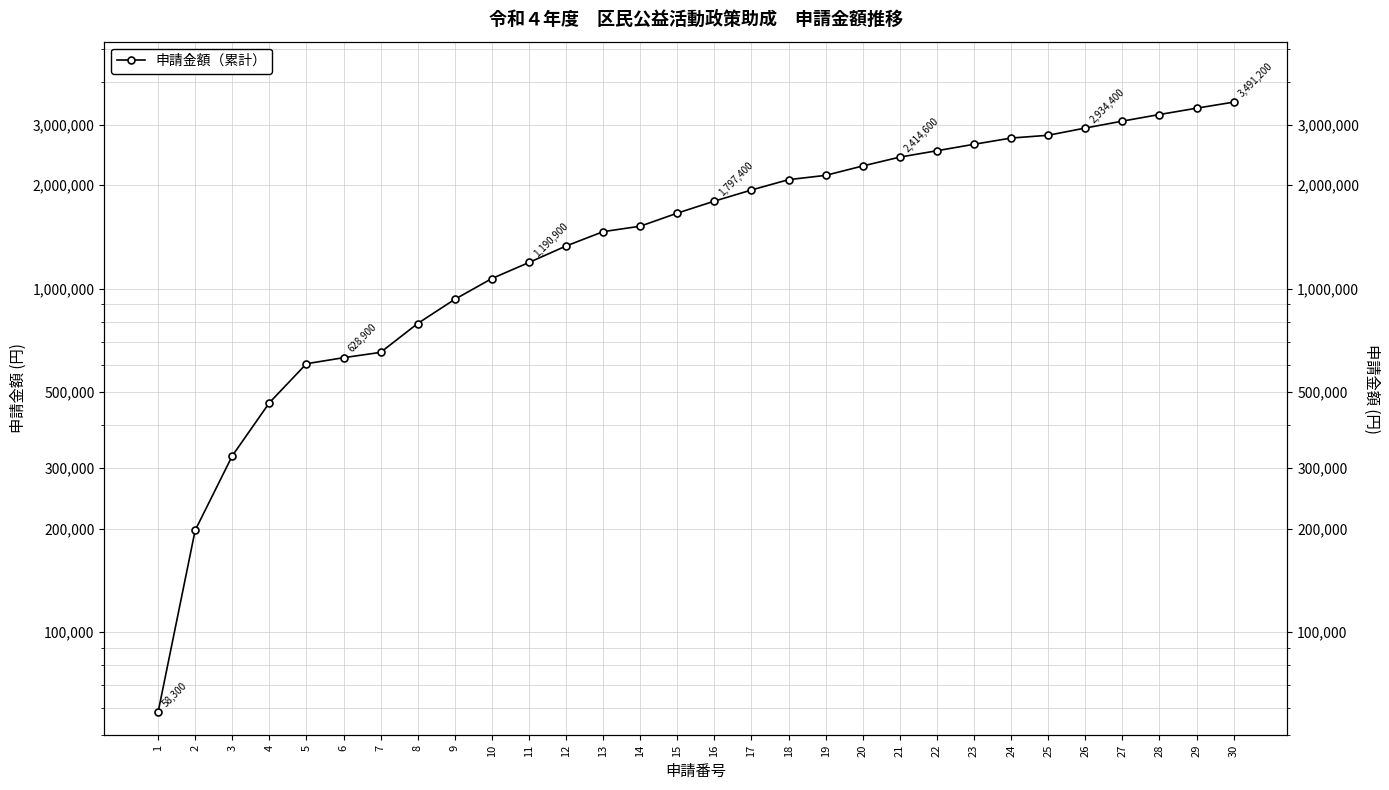

Which has a higher value, 15 or 20?

20